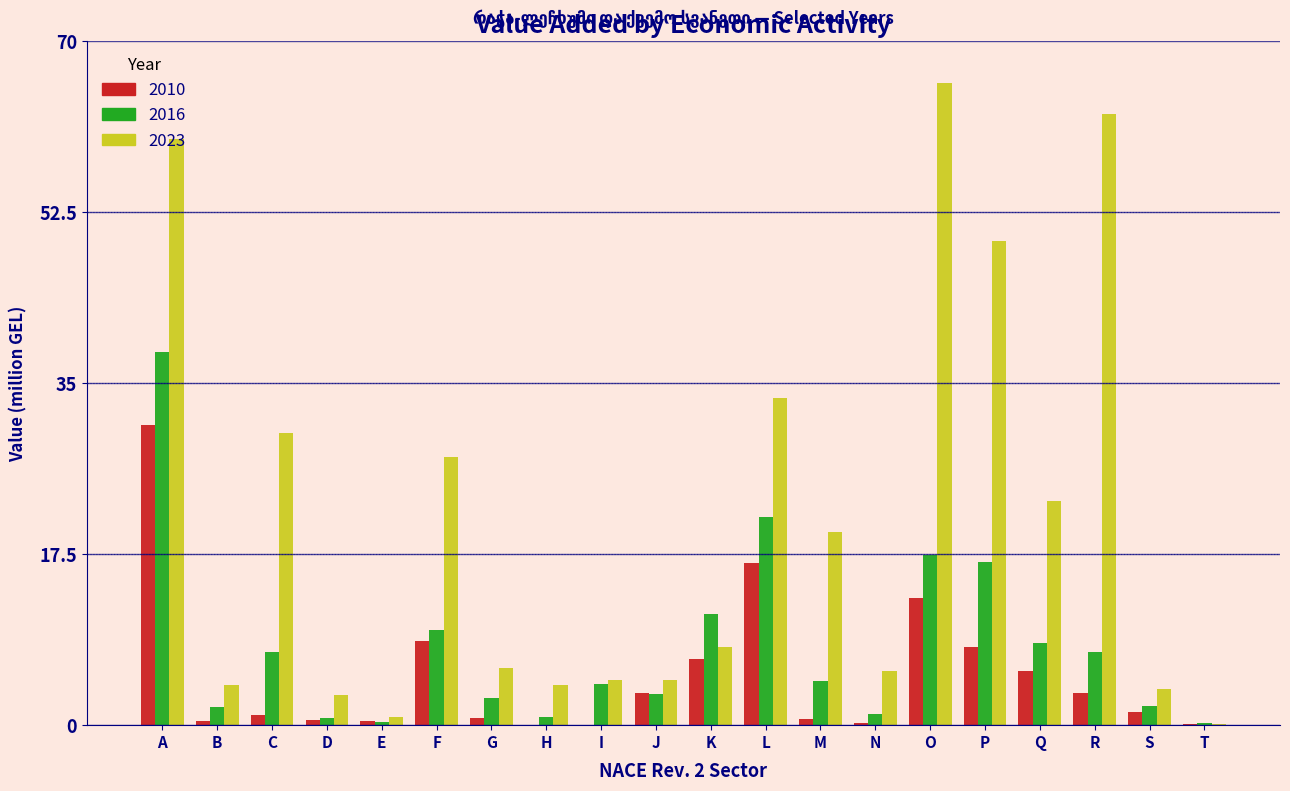

Is it true that 2016 equals 16.7 at P?

True